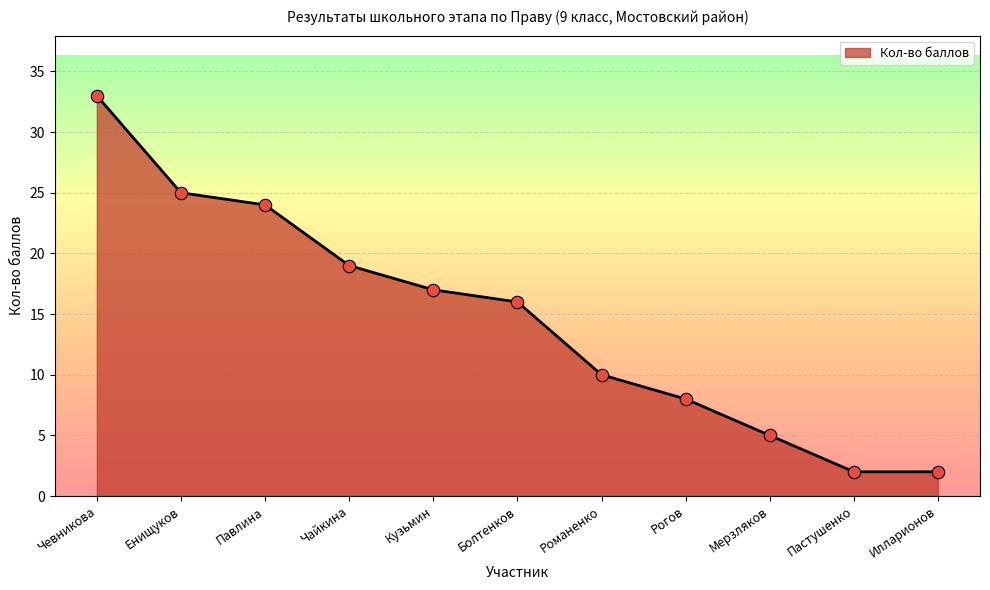

Between Мерзляков and Кузьмин, which is larger?

Кузьмин